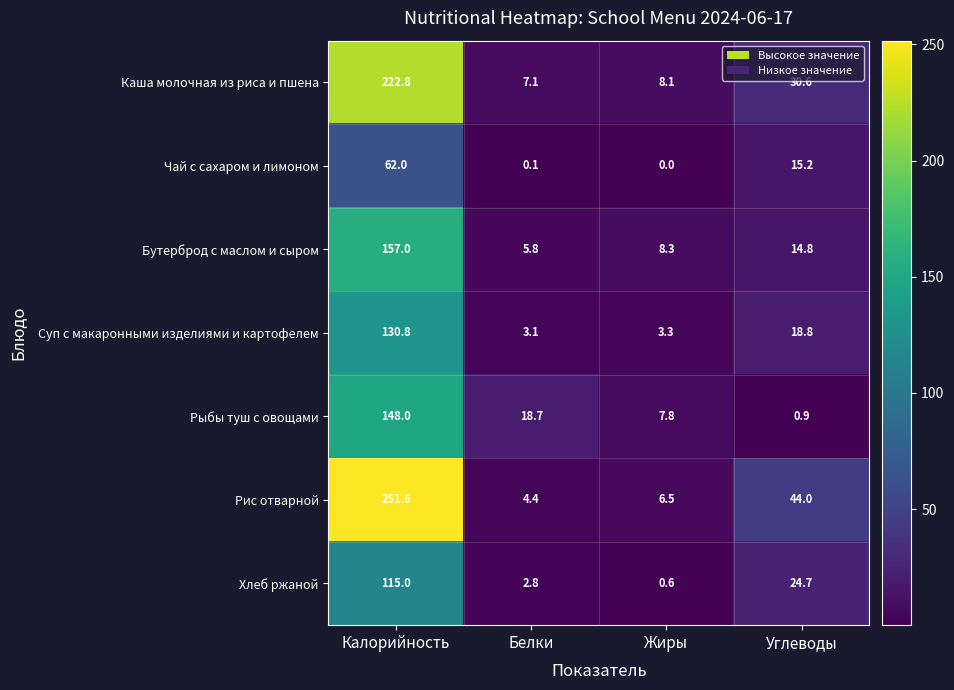

At which category is the sum across all series the highest?

Калорийность